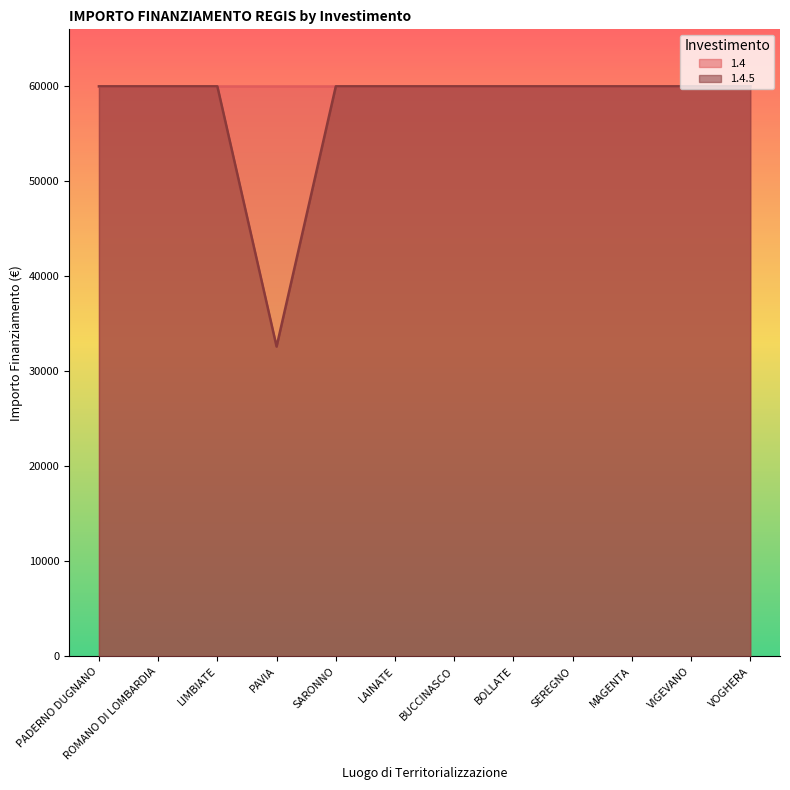

Reading right to left, transcribe all the data shown in this chart.

VOGHERA=59966	VIGEVANO=59966	MAGENTA=59966	SEREGNO=59966	BOLLATE=59966	BUCCINASCO=59966	LAINATE=59966	SARONNO=59966	PAVIA=32589	LIMBIATE=59966	ROMANO DI LOMBARDIA=59966	PADERNO DUGNANO=59966